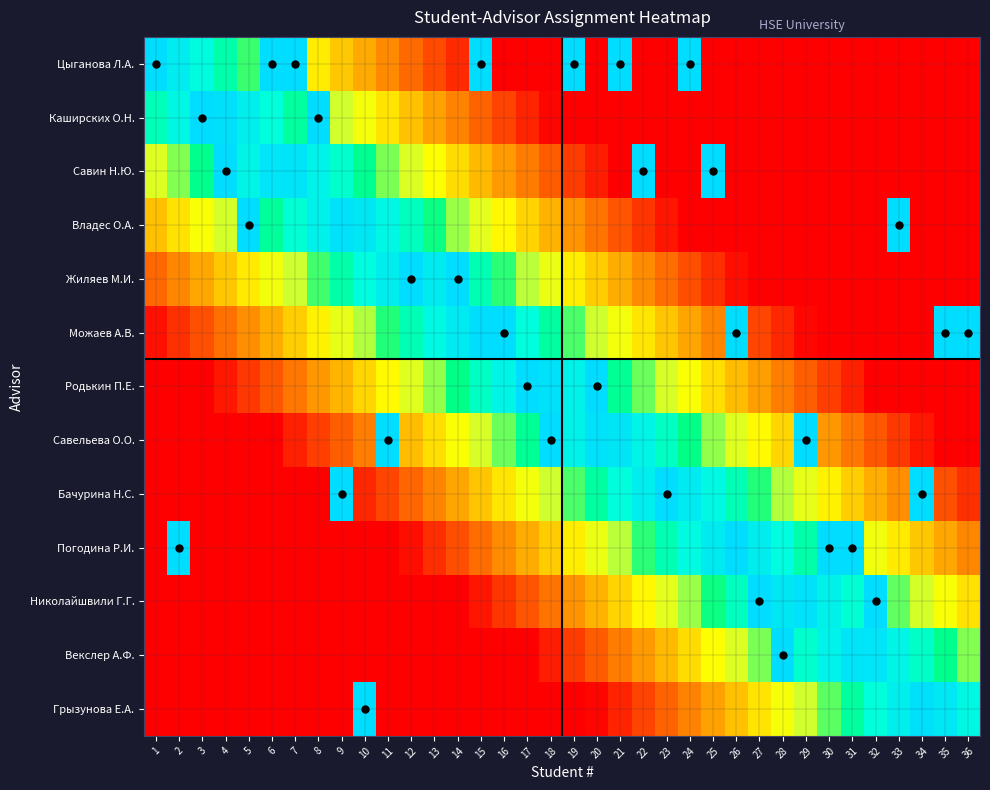

What is the greatest value displayed?

36.0